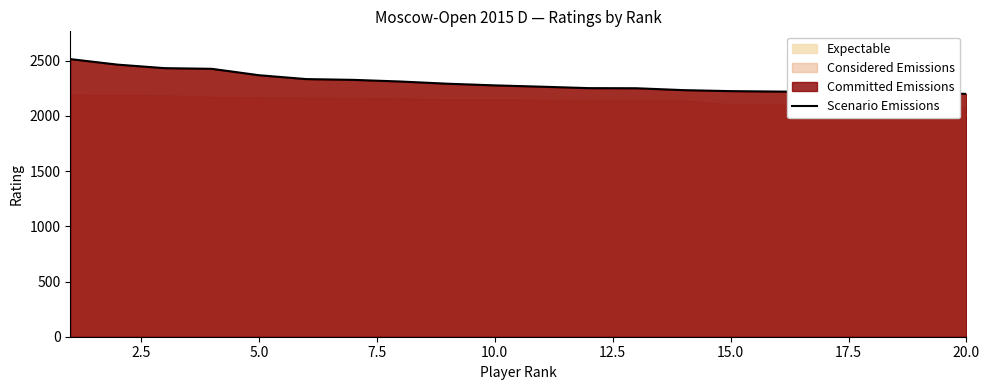

What is the highest value of the Scenario Emissions series?

2514